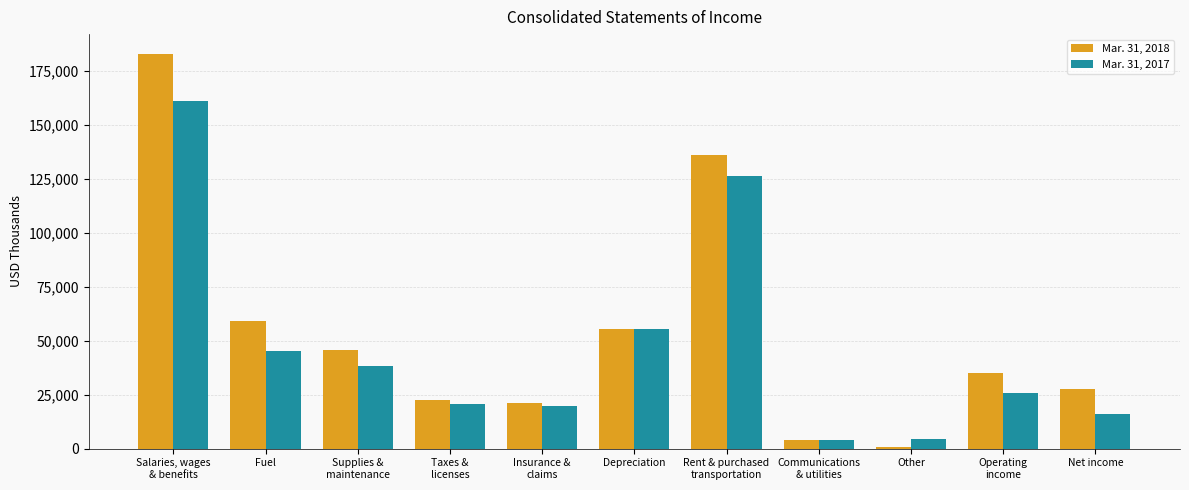

Rank the categories by Mar. 31, 2017 value from highest to lowest.

Salaries, wages
& benefits, Rent & purchased
transportation, Depreciation, Fuel, Supplies &
maintenance, Operating
income, Taxes &
licenses, Insurance &
claims, Net income, Other, Communications
& utilities